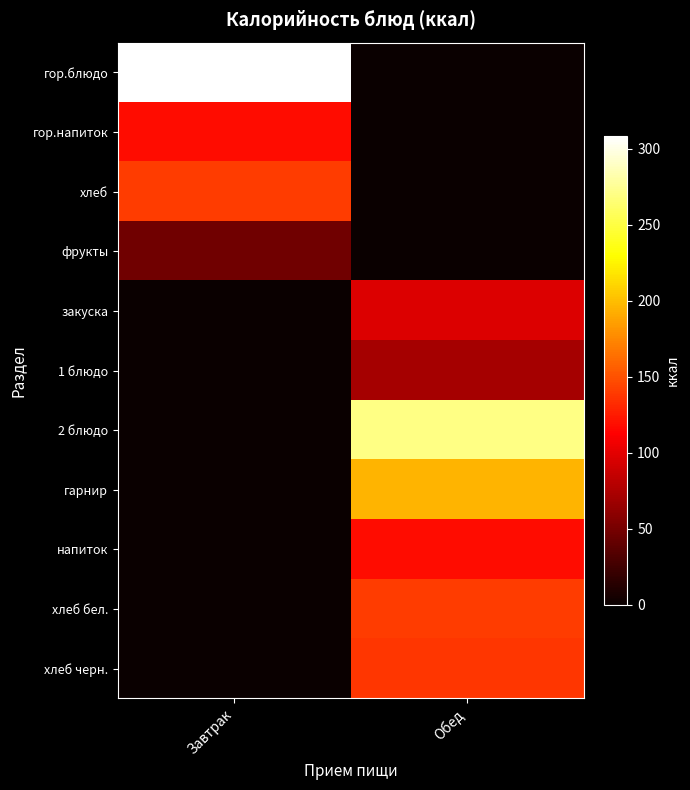

How many data points does each series have?

2